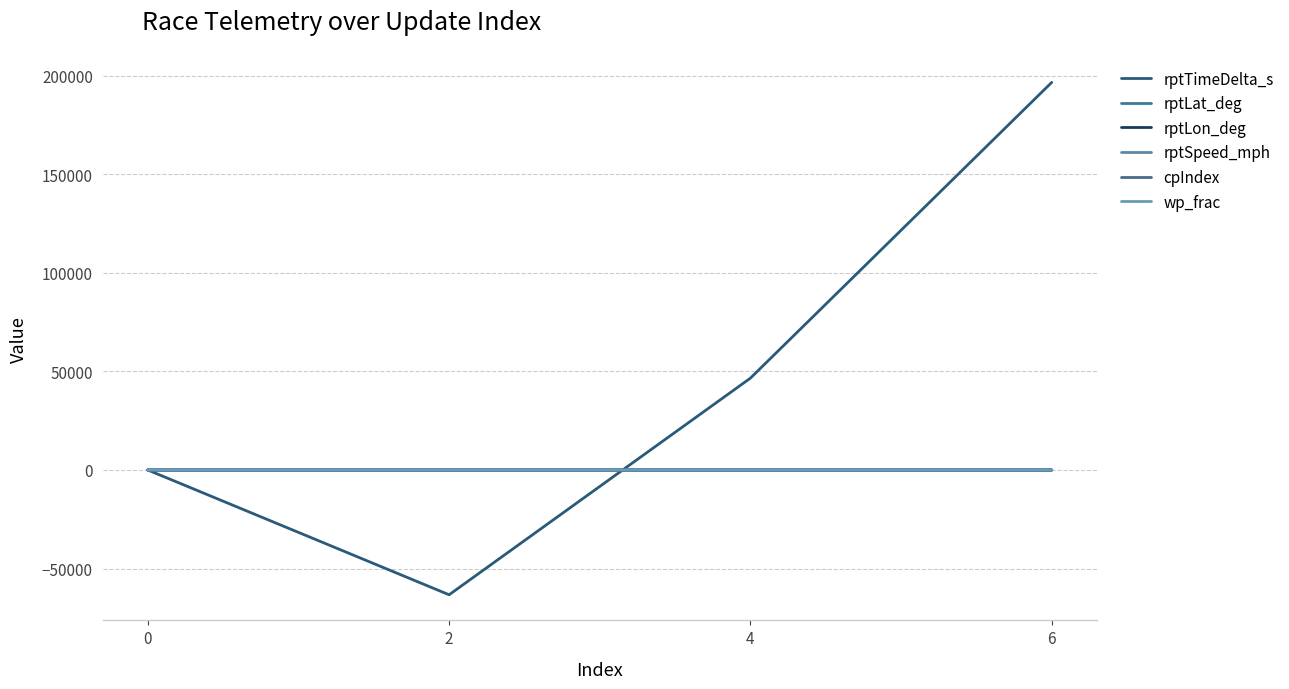

Between 4 and 6, which is larger?

6